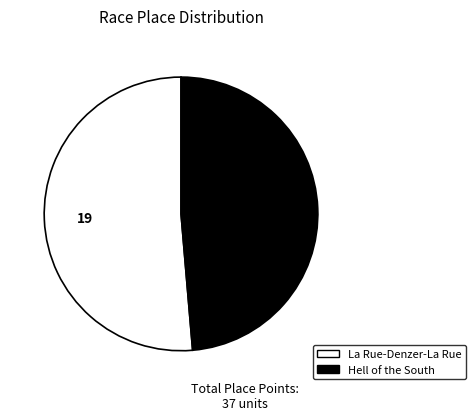

The Hell of the South slice represents 44% of the pie. True or false?

False